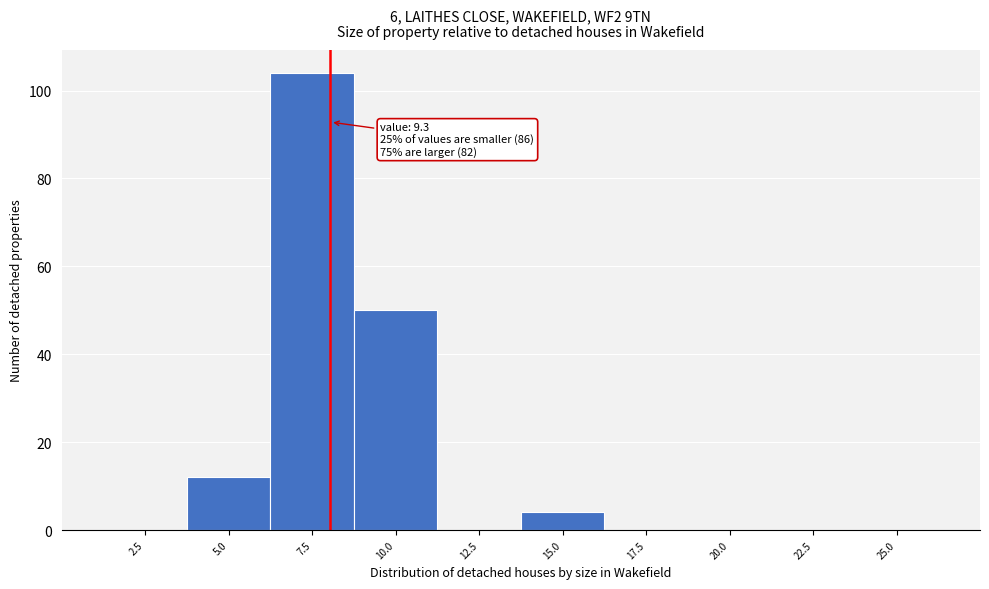

Reading left to right, transcribe all the data shown in this chart.

2.5=0	5.0=12	7.5=104	10.0=50	12.5=0	15.0=4	17.5=0	20.0=0	22.5=0	25.0=0